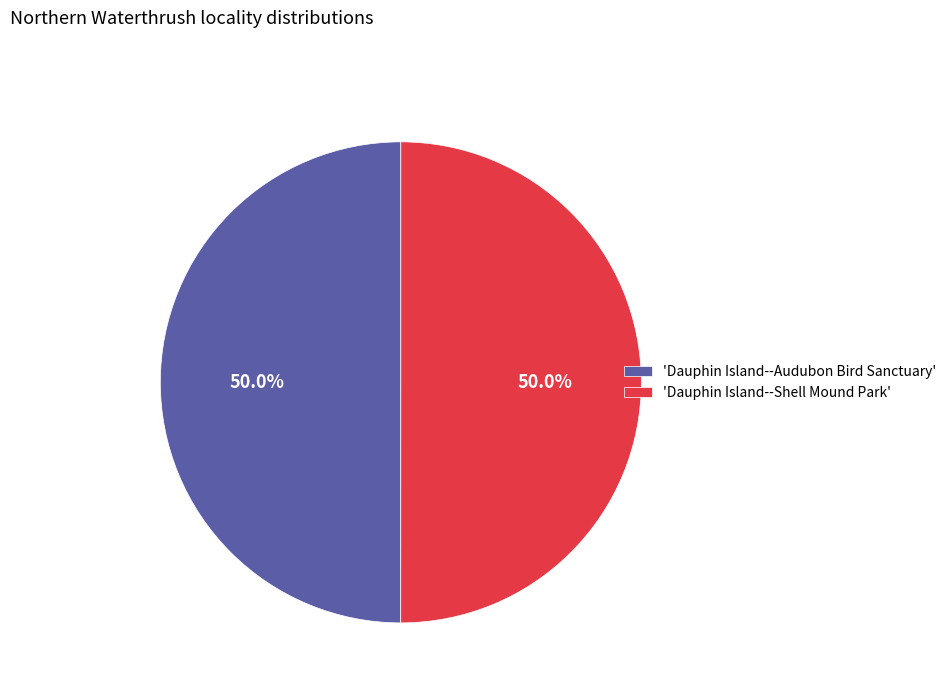

Approximately how many times larger is the value at 'Dauphin Island--Shell Mound Park' compared to 'Dauphin Island--Audubon Bird Sanctuary'?

1.0